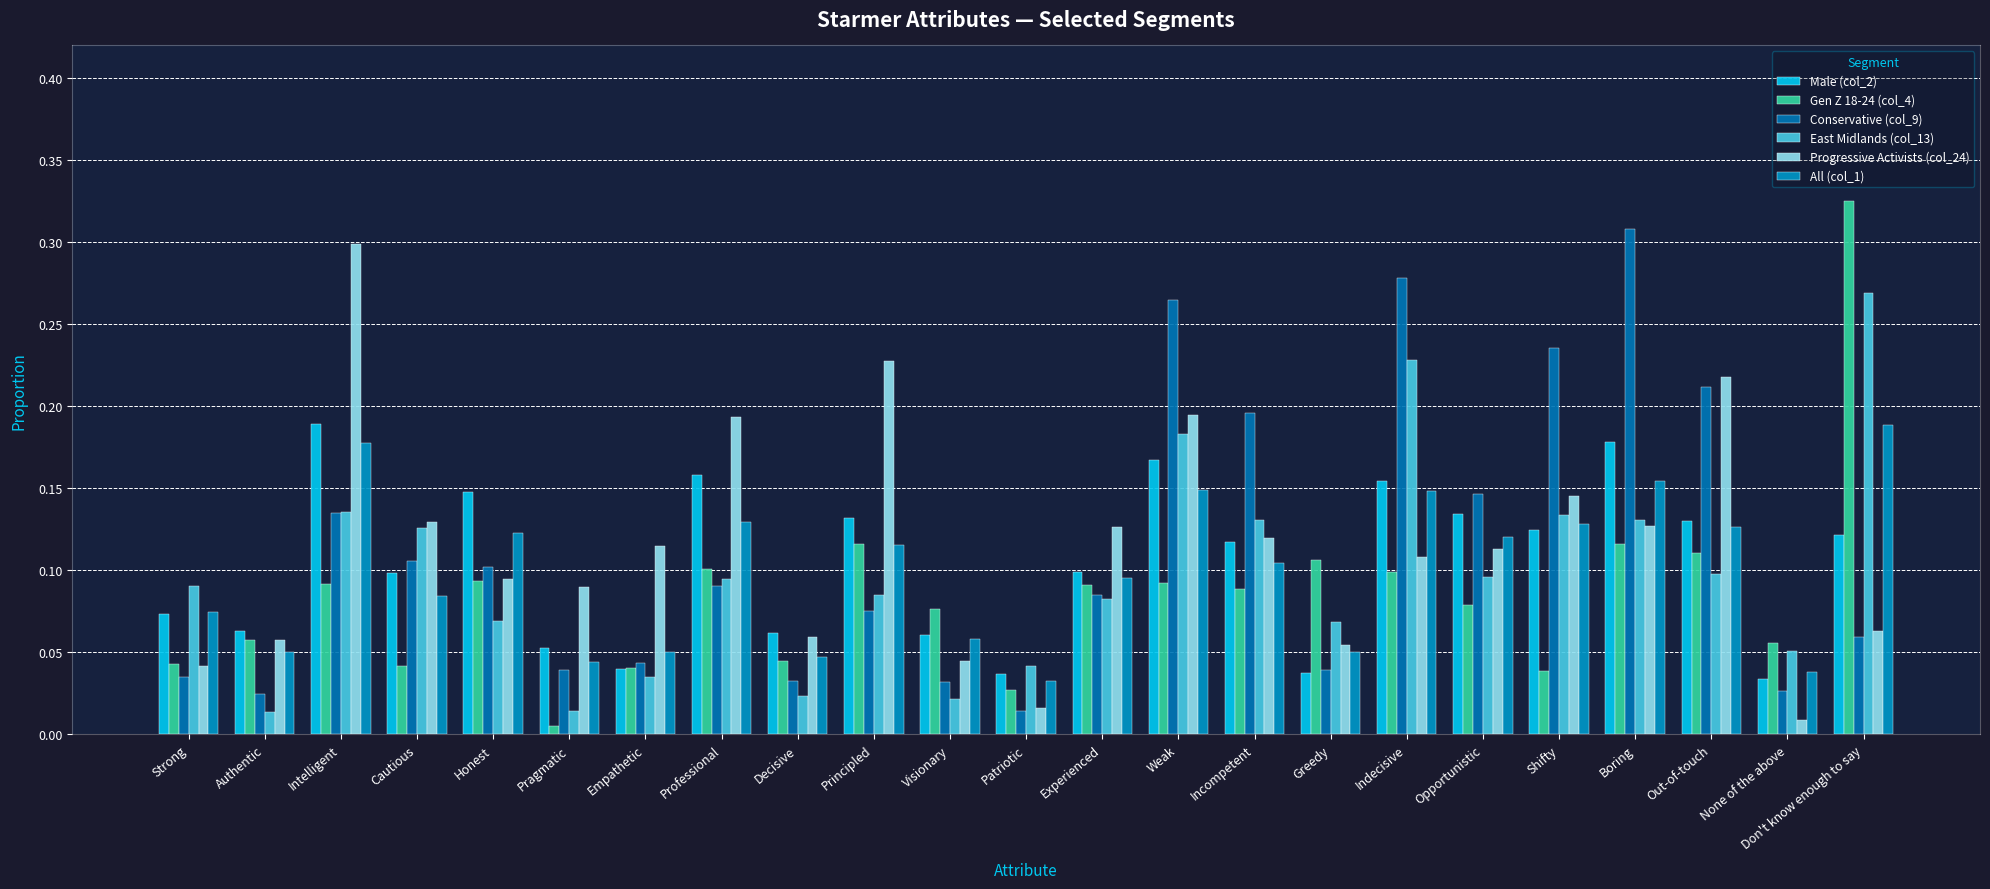

Reading left to right, what are all the values shown in this chart?

Male (col_2): 0.1	0.1	0.2	0.1	0.1	0.1	0.0	0.2	0.1	0.1	0.1	0.0	0.1	0.2	0.1	0.0	0.2	0.1	0.1	0.2	0.1	0.0	0.1
Gen Z 18-24 (col_4): 0.0	0.1	0.1	0.0	0.1	0.0	0.0	0.1	0.0	0.1	0.1	0.0	0.1	0.1	0.1	0.1	0.1	0.1	0.0	0.1	0.1	0.1	0.3
Conservative (col_9): 0.0	0.0	0.1	0.1	0.1	0.0	0.0	0.1	0.0	0.1	0.0	0.0	0.1	0.3	0.2	0.0	0.3	0.1	0.2	0.3	0.2	0.0	0.1
East Midlands (col_13): 0.1	0.0	0.1	0.1	0.1	0.0	0.0	0.1	0.0	0.1	0.0	0.0	0.1	0.2	0.1	0.1	0.2	0.1	0.1	0.1	0.1	0.1	0.3
Progressive Activists (col_24): 0.0	0.1	0.3	0.1	0.1	0.1	0.1	0.2	0.1	0.2	0.0	0.0	0.1	0.2	0.1	0.1	0.1	0.1	0.1	0.1	0.2	0.0	0.1
All (col_1): 0.1	0.1	0.2	0.1	0.1	0.0	0.1	0.1	0.0	0.1	0.1	0.0	0.1	0.1	0.1	0.1	0.1	0.1	0.1	0.2	0.1	0.0	0.2